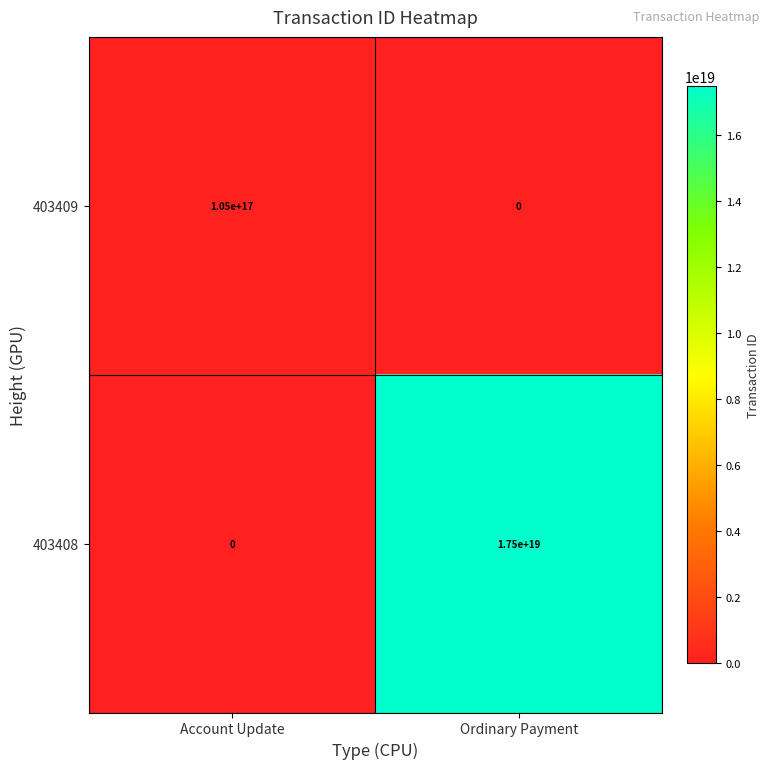

The 403408 series shows 0 at Account Update. True or false?

True